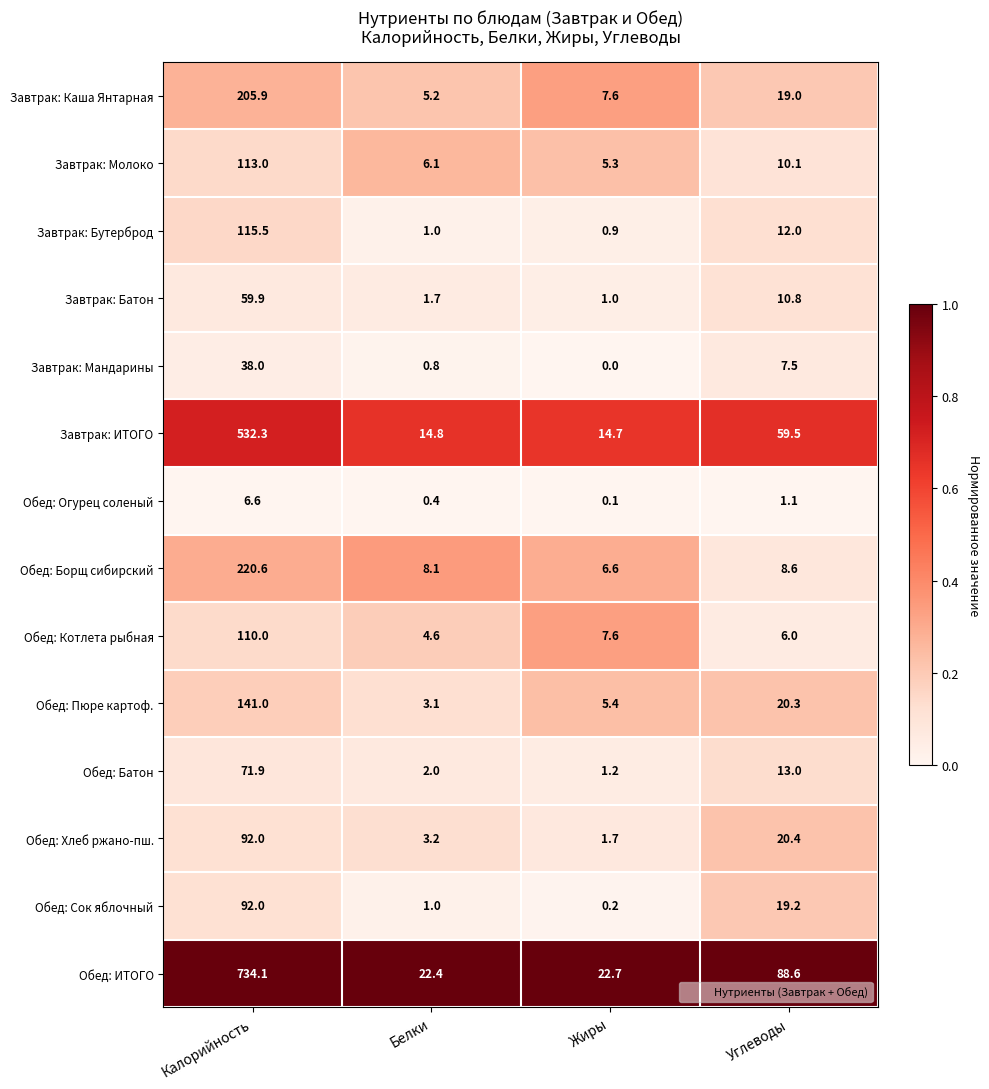

Which series changed the most between Калорийность and Углеводы?

Обед: ИТОГО